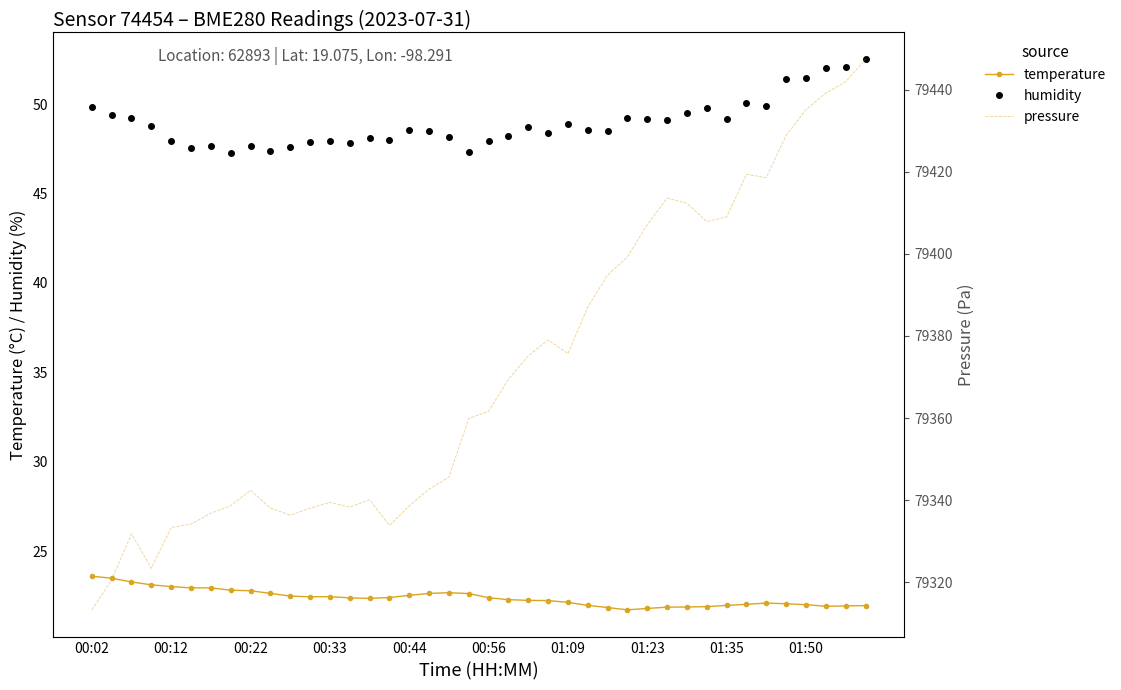

How many interior local peaks does the humidity series have?

10